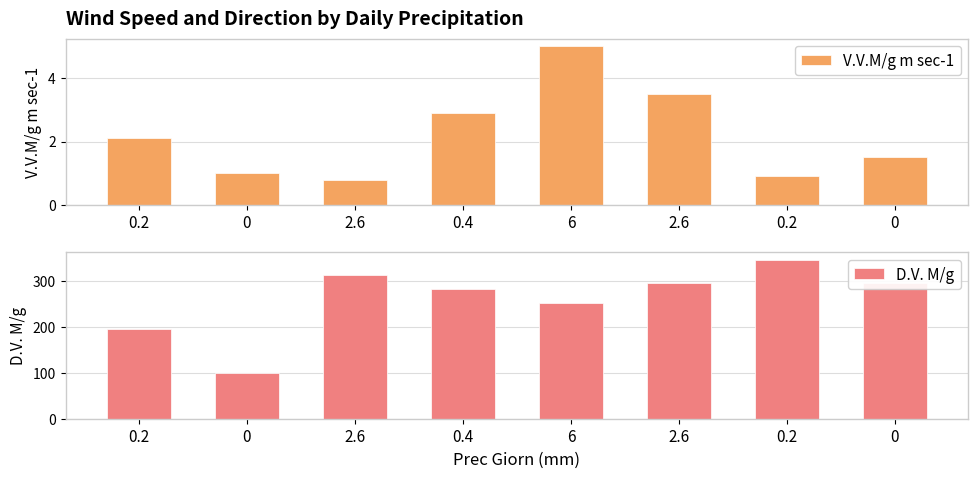

Rank the categories by D.V. M/g value from highest to lowest.

0.2, 2.6, 0, 2.6, 0.4, 6, 0.2, 0